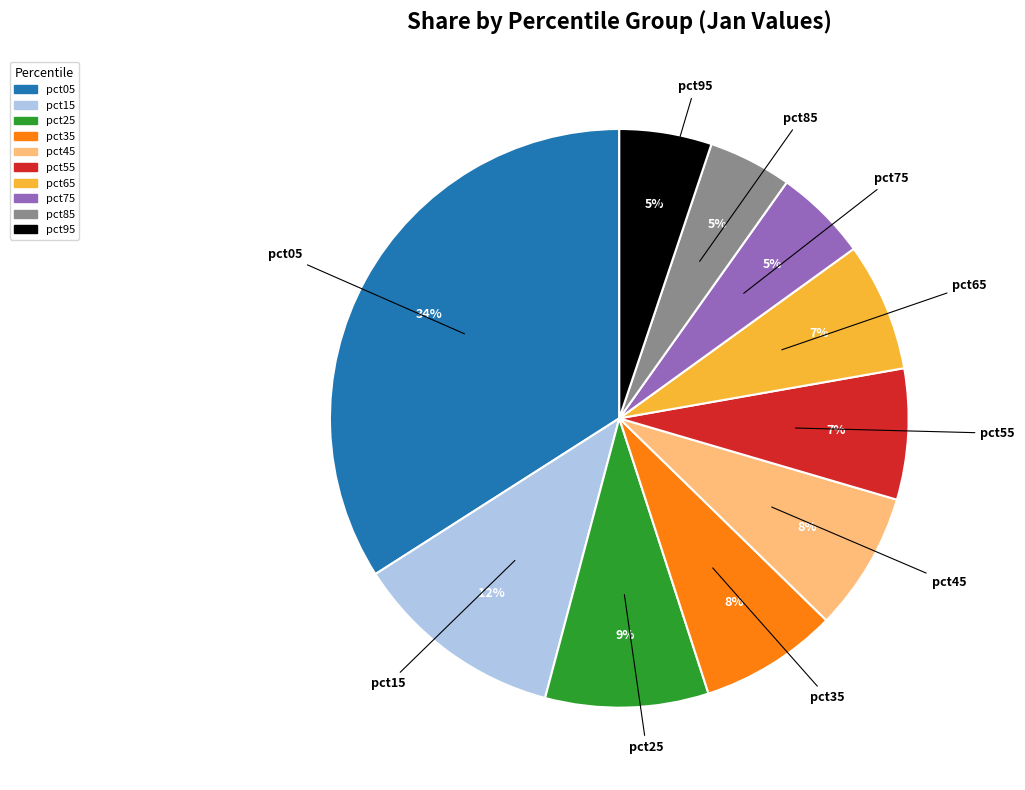

To the nearest percent, what is the difference between the pct25 and pct95 slice percentages?

4%